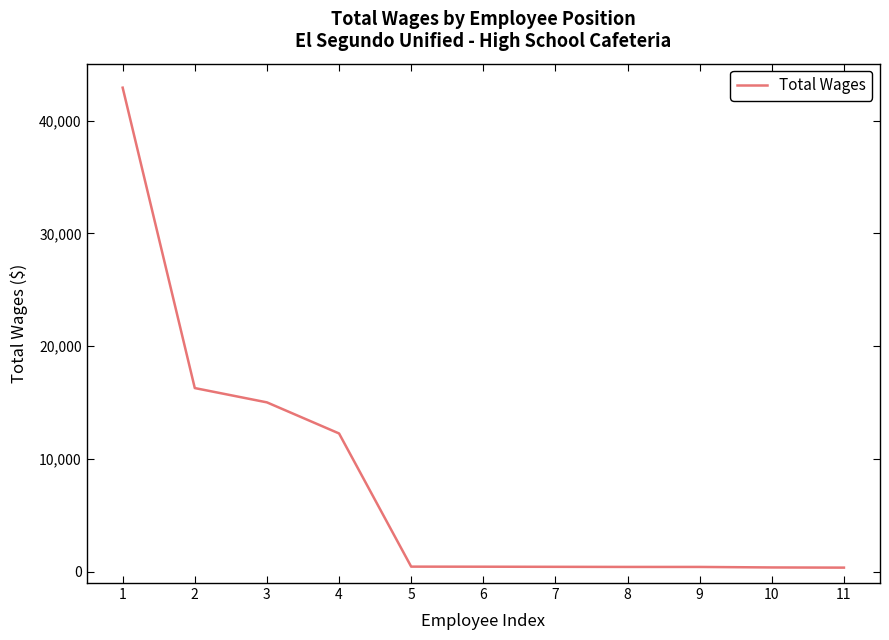

The value at 4 is 17366. True or false?

False